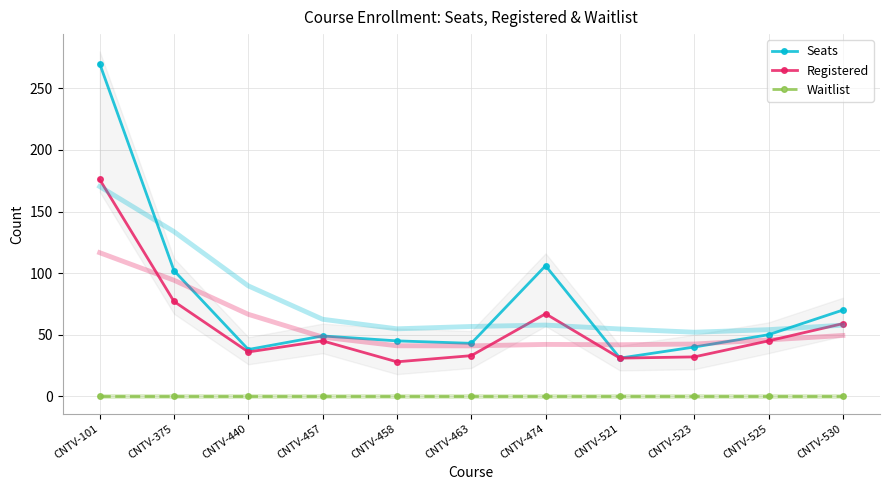

How many lines are shown in the chart?

3